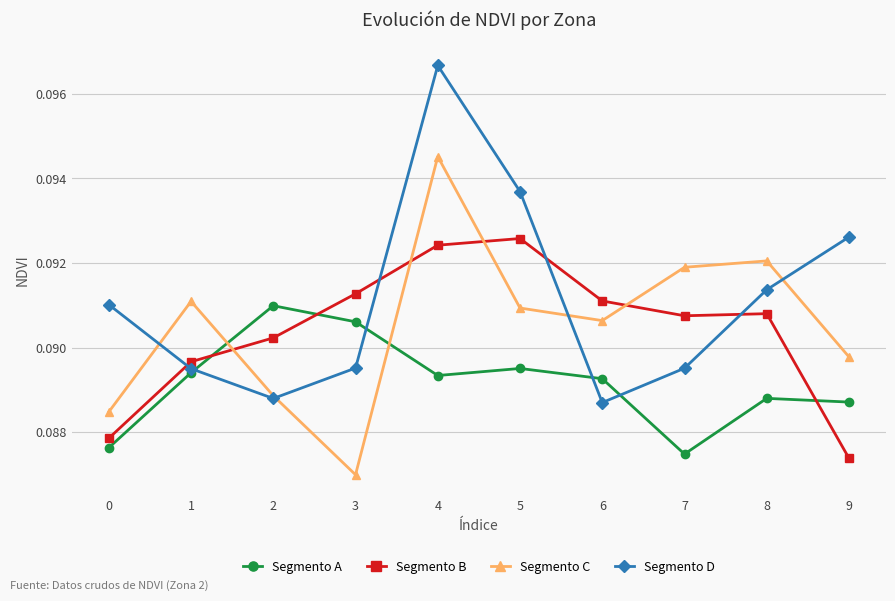

After their last crossing, which series has the higher values: Segmento D or Segmento C?

Segmento D